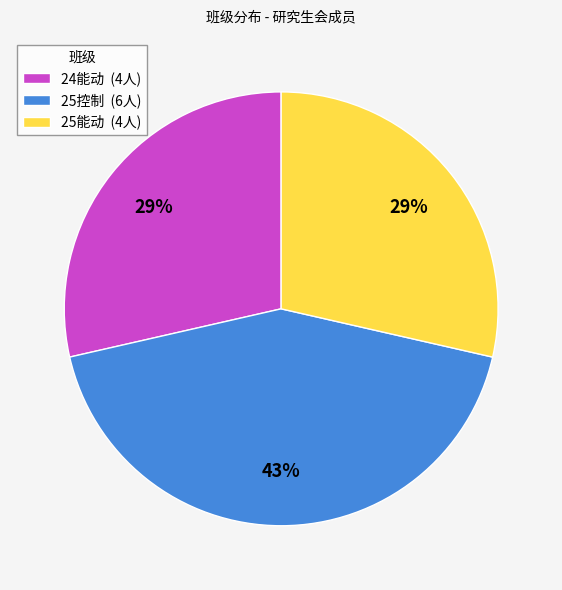

Does 24能动 represent more than half of the total?

No